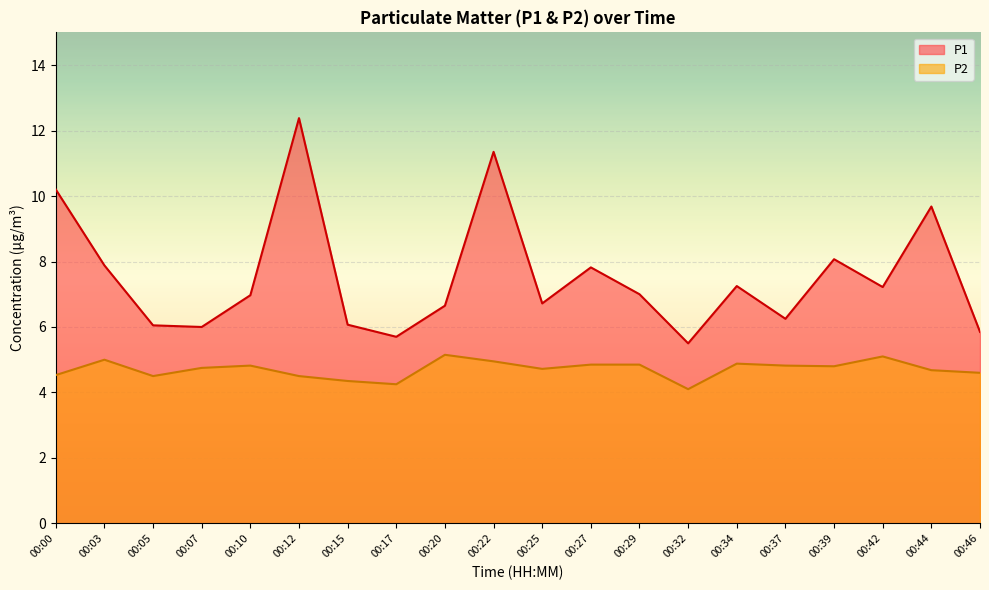

The P1 series shows 3.0 at 00:10. True or false?

False